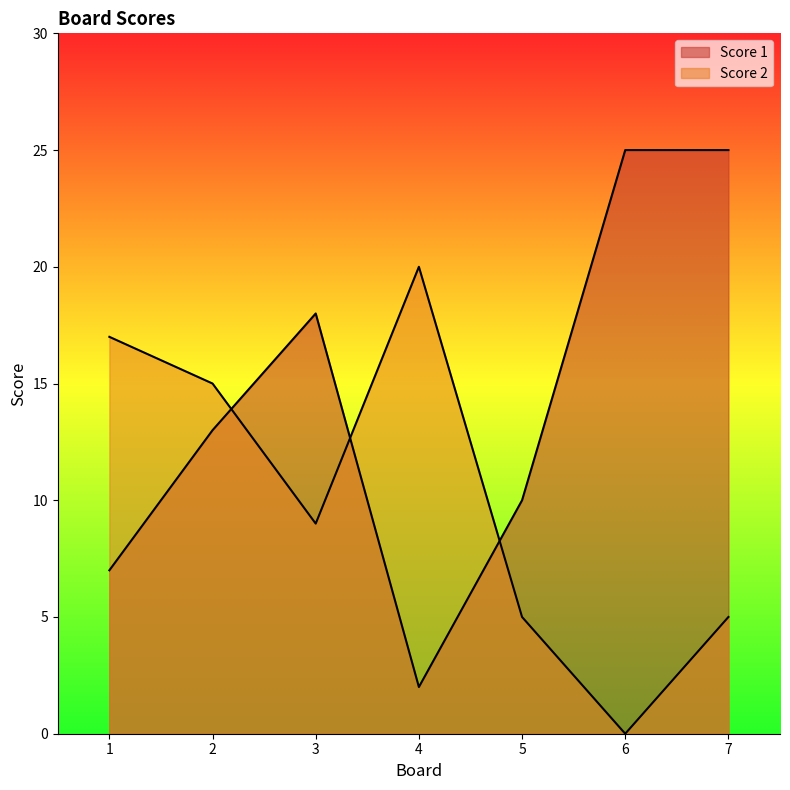

True or false: Score 2 and Score 1 intersect in this chart.

True